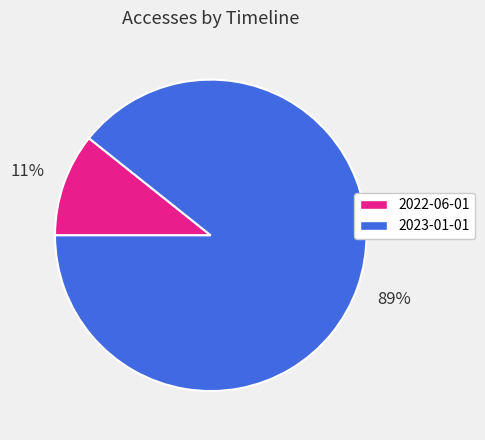

Which slice represents more than half of the pie?

2023-01-01